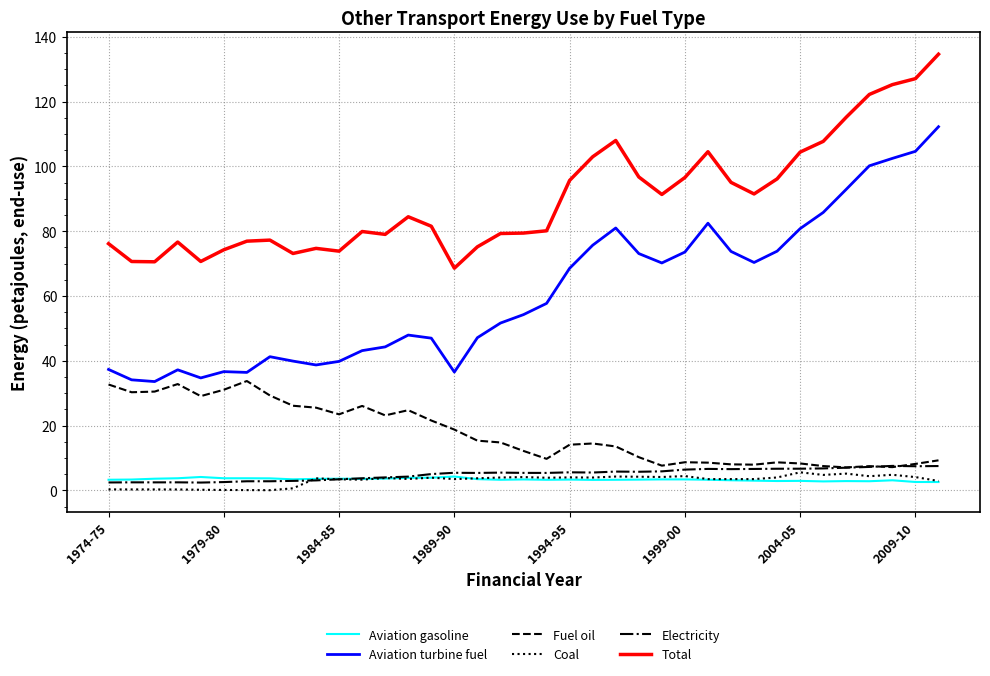

What is the maximum value shown in the chart?

134.6